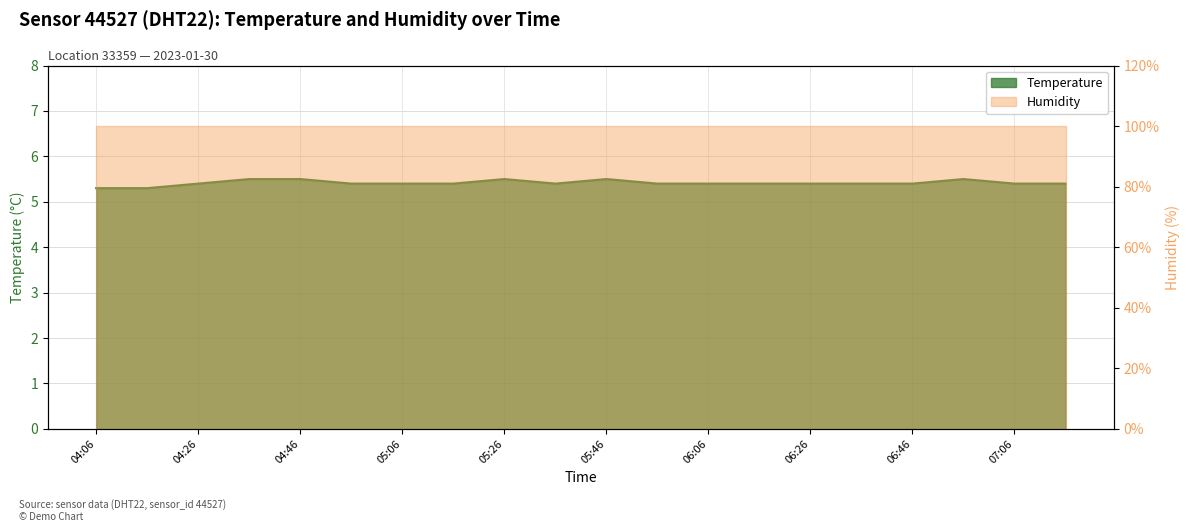

The chart shows a value of 7.4 at 06:46. True or false?

False